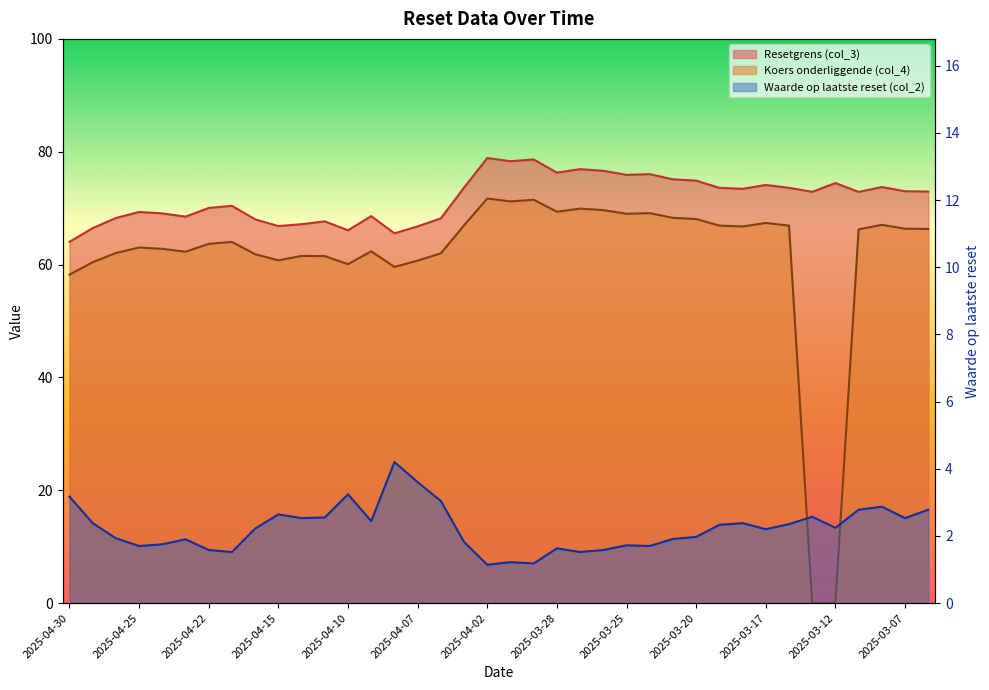

Is it true that Waarde op laatste reset (col_2) equals 1.0 at 2025-04-14?

False